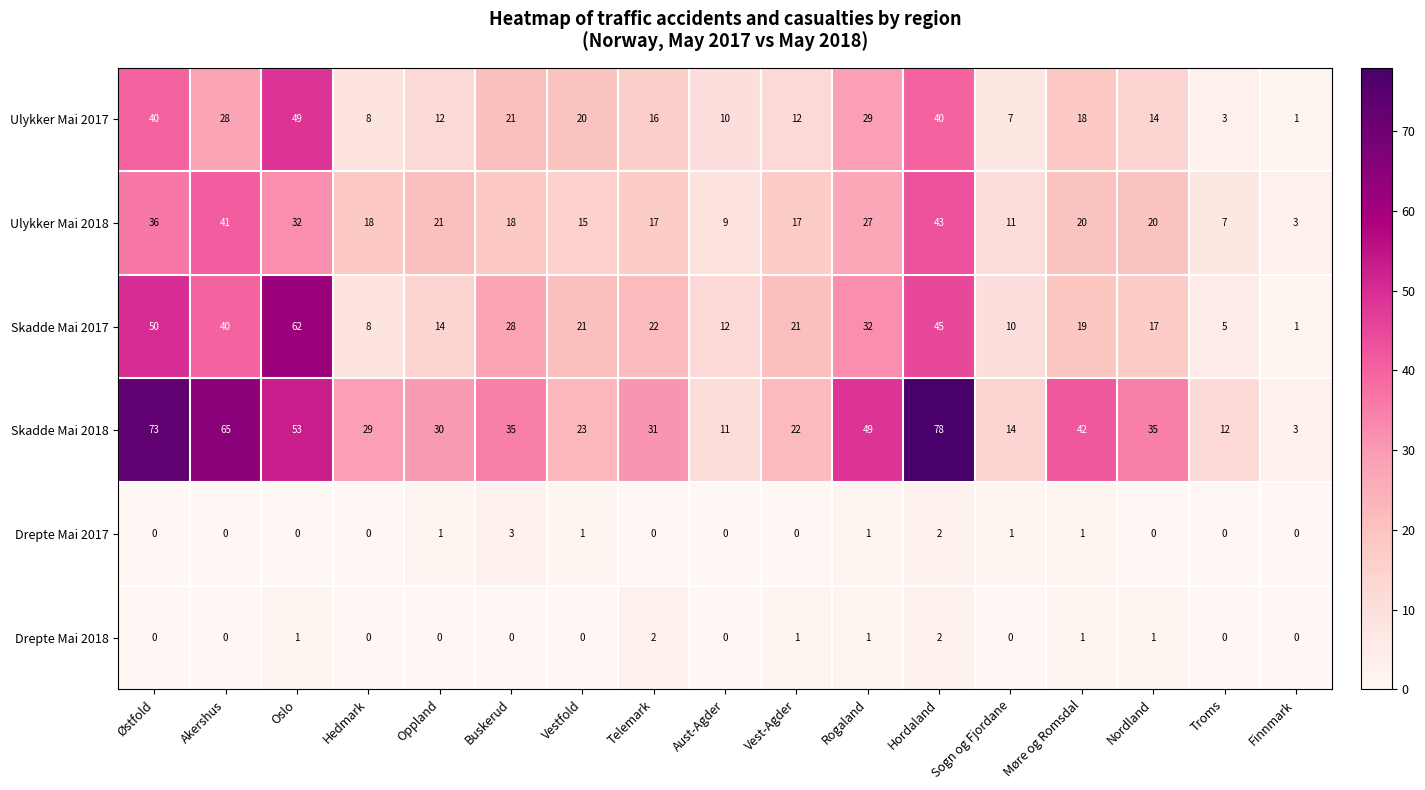

Between Oslo and Møre og Romsdal, which series saw the biggest shift?

Skadde Mai 2017